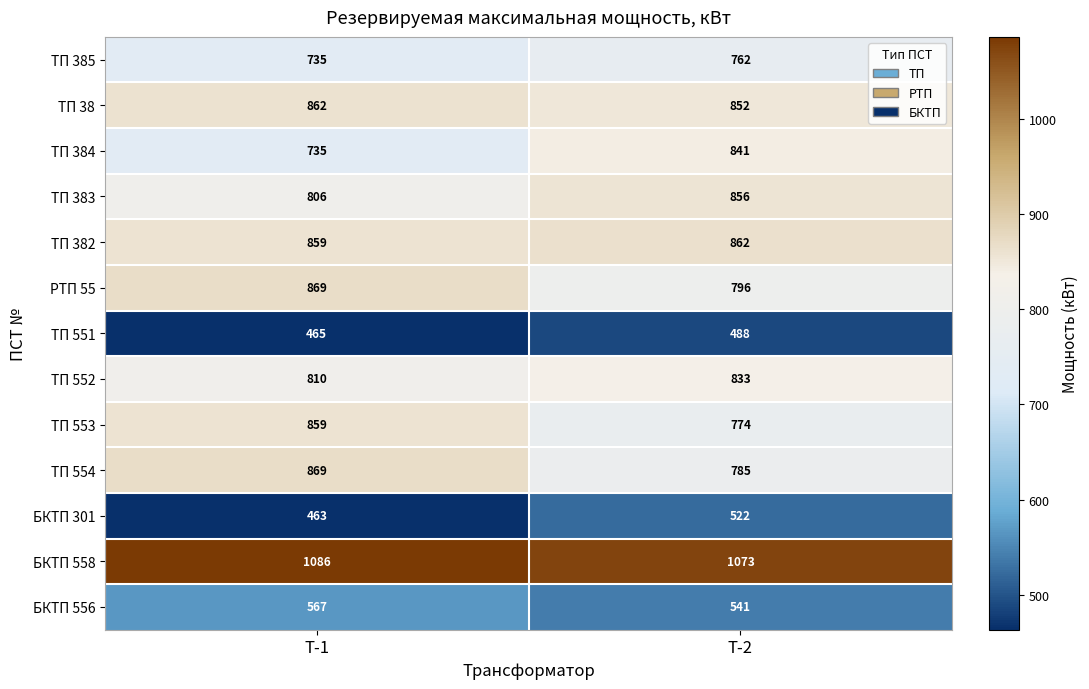

Count the number of data series in this chart.

13